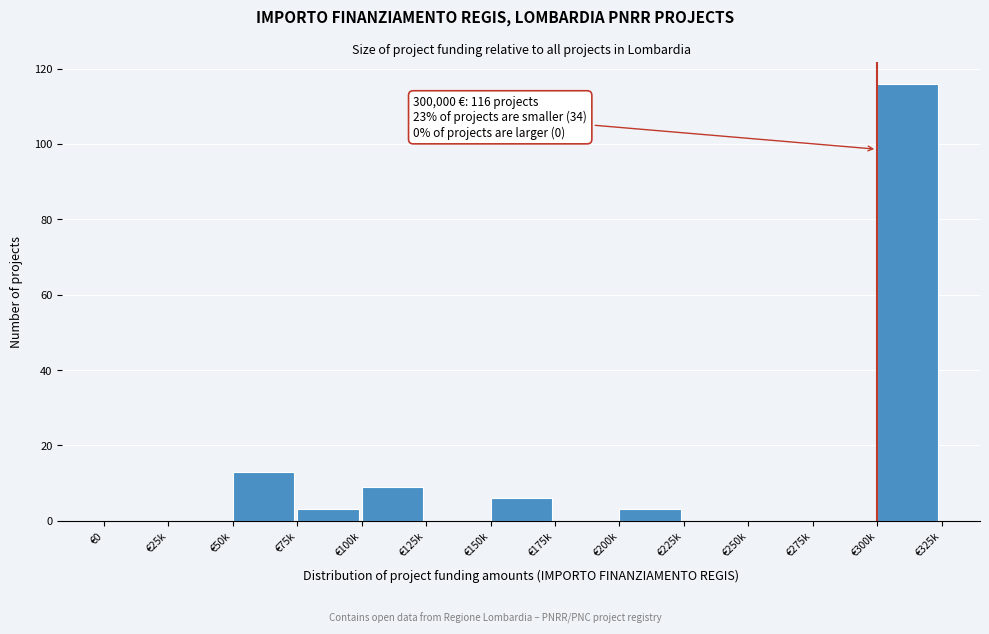

Reading right to left, extract all data points from this chart.

€300k=116	€275k=0	€250k=0	€225k=0	€200k=3	€175k=0	€150k=6	€125k=0	€100k=9	€75k=3	€50k=13	€25k=0	€0=0